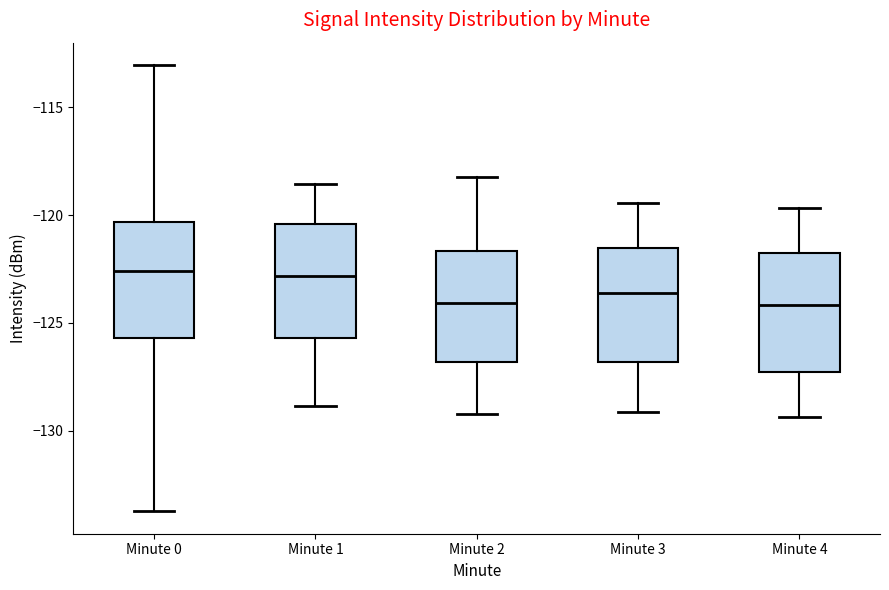

Where does the median line of the box for Minute 1 sit on the y-axis? The values are not printed on the chart, so give them approximately, as read against the axis.

-123.0